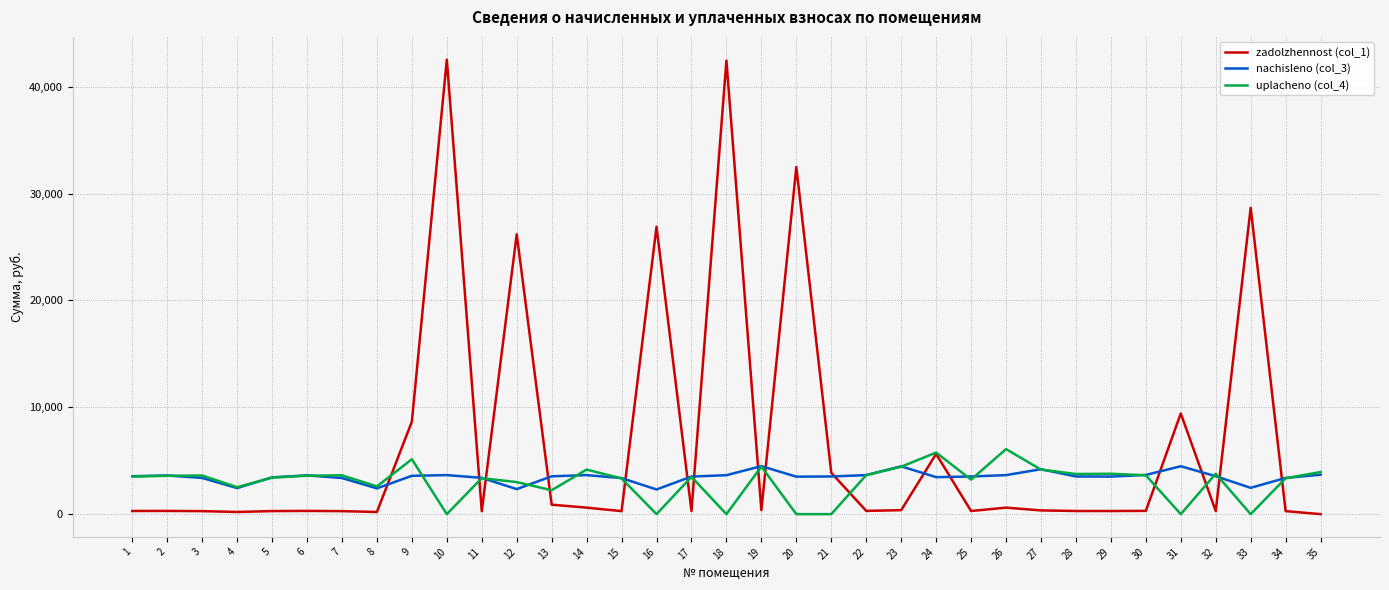

The value of nachisleno (col_3) at 15 is 5040.5. True or false?

False